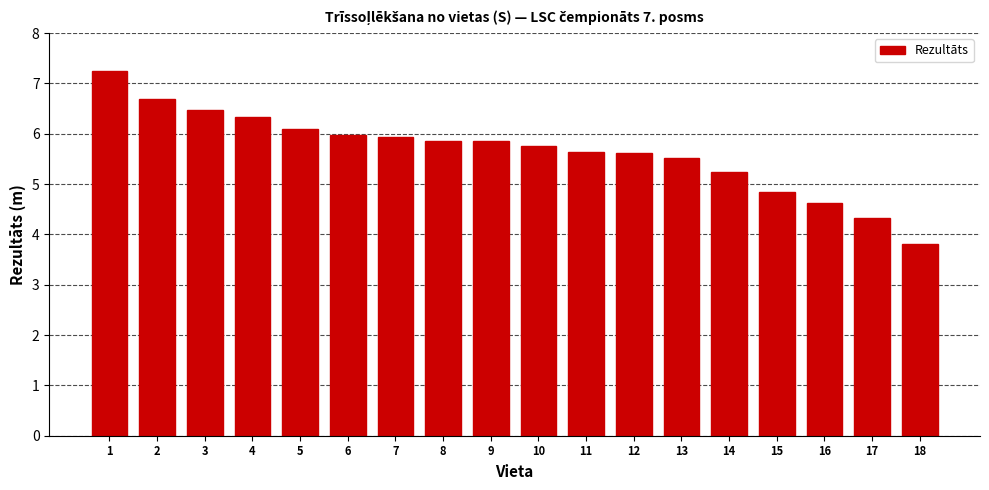

Where does the data first go above 5?

1